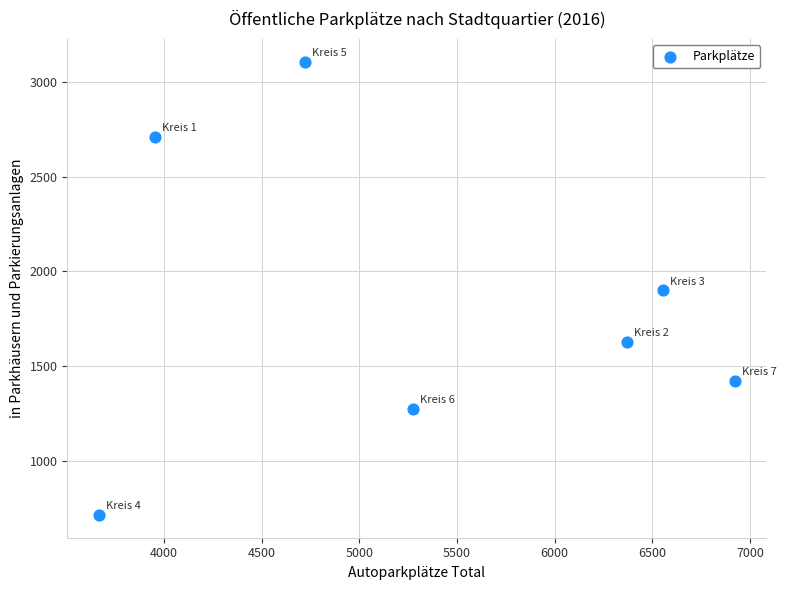

What is the range of X values (max minus min)?

3253